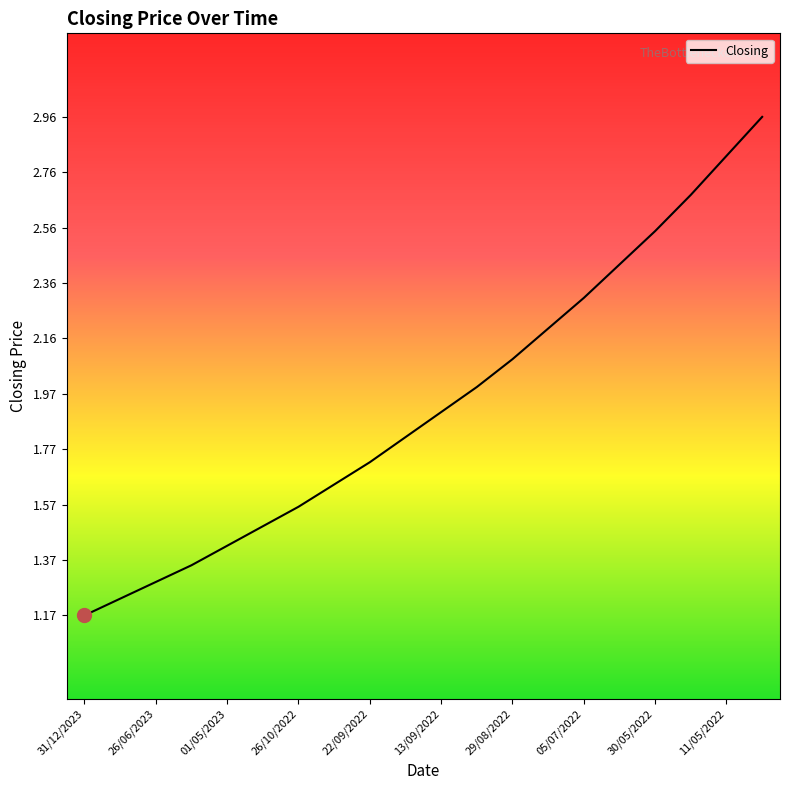

What is the value of the 16th point from the left?

2.4